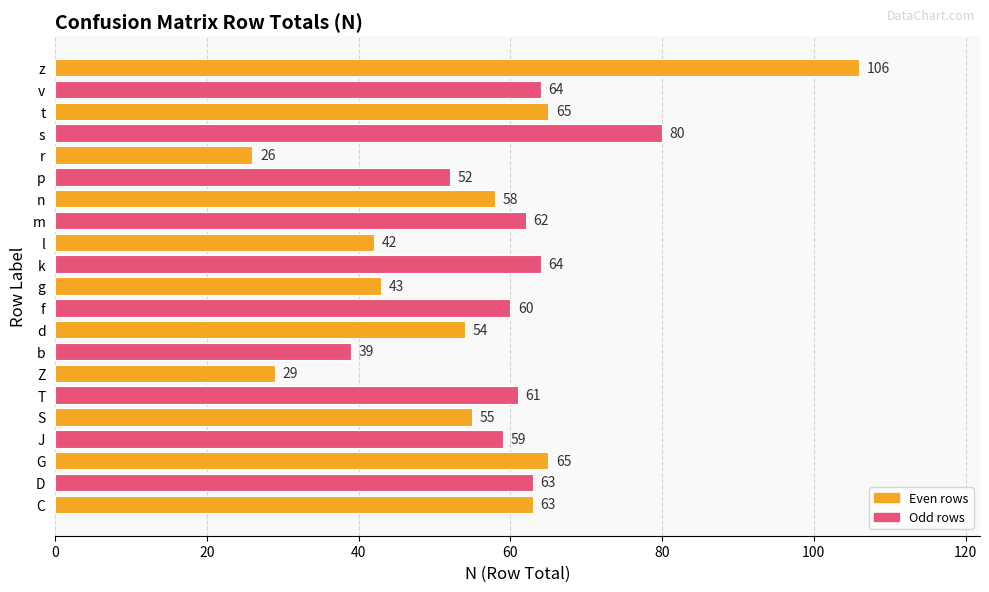

Between S and Z, which is larger?

S